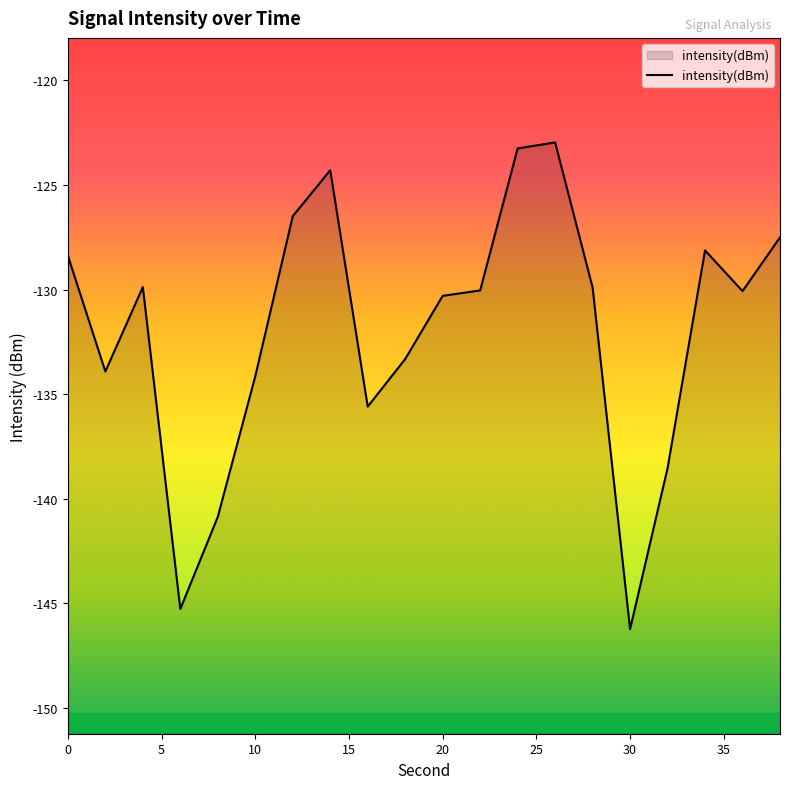

At which category does the chart reach its peak across all series?

26